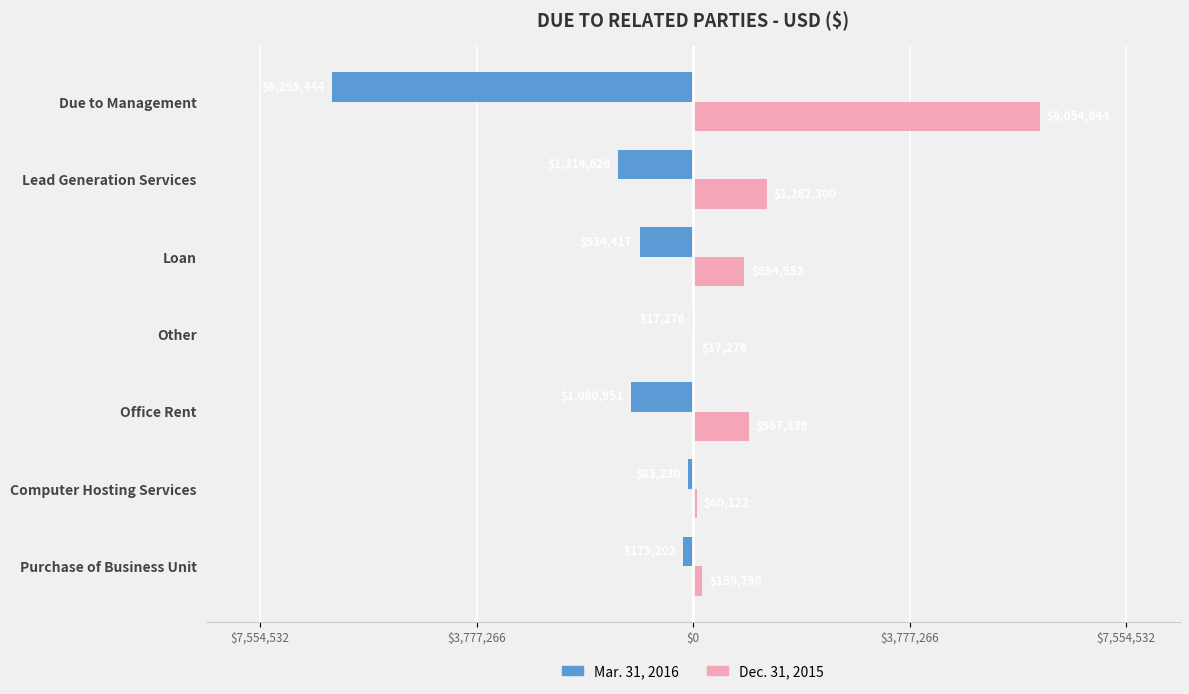

Which series has the largest total across all categories?

Dec. 31, 2015